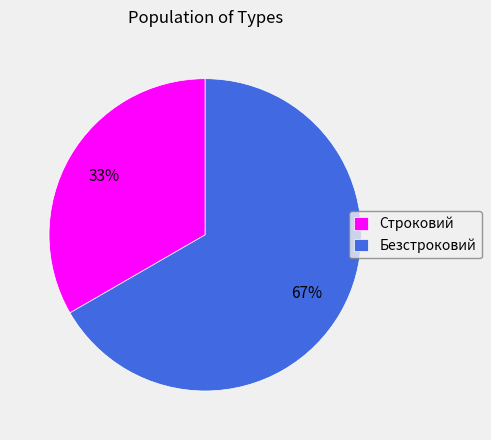

Which slice is the smallest?

Строковий